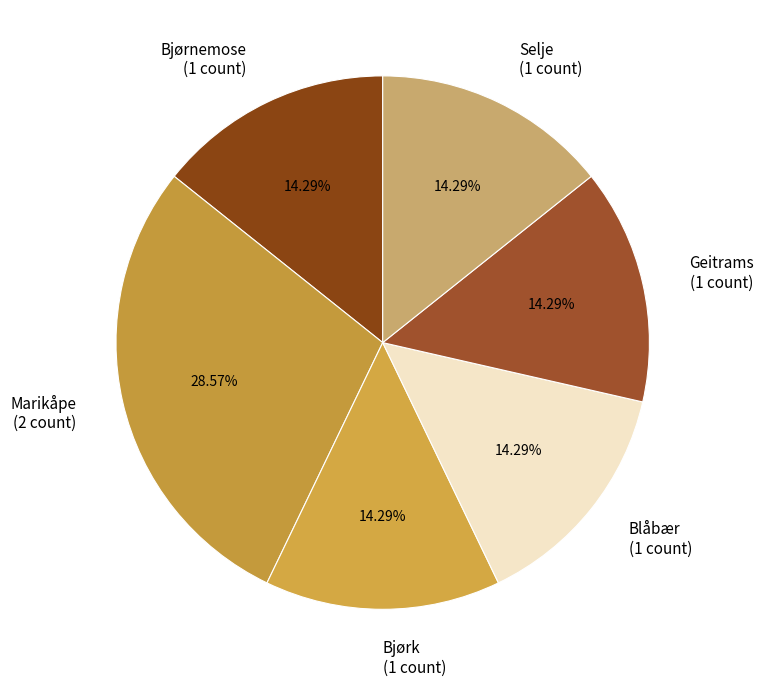

What percentage is NOT represented by Marikåpe?

71.4%